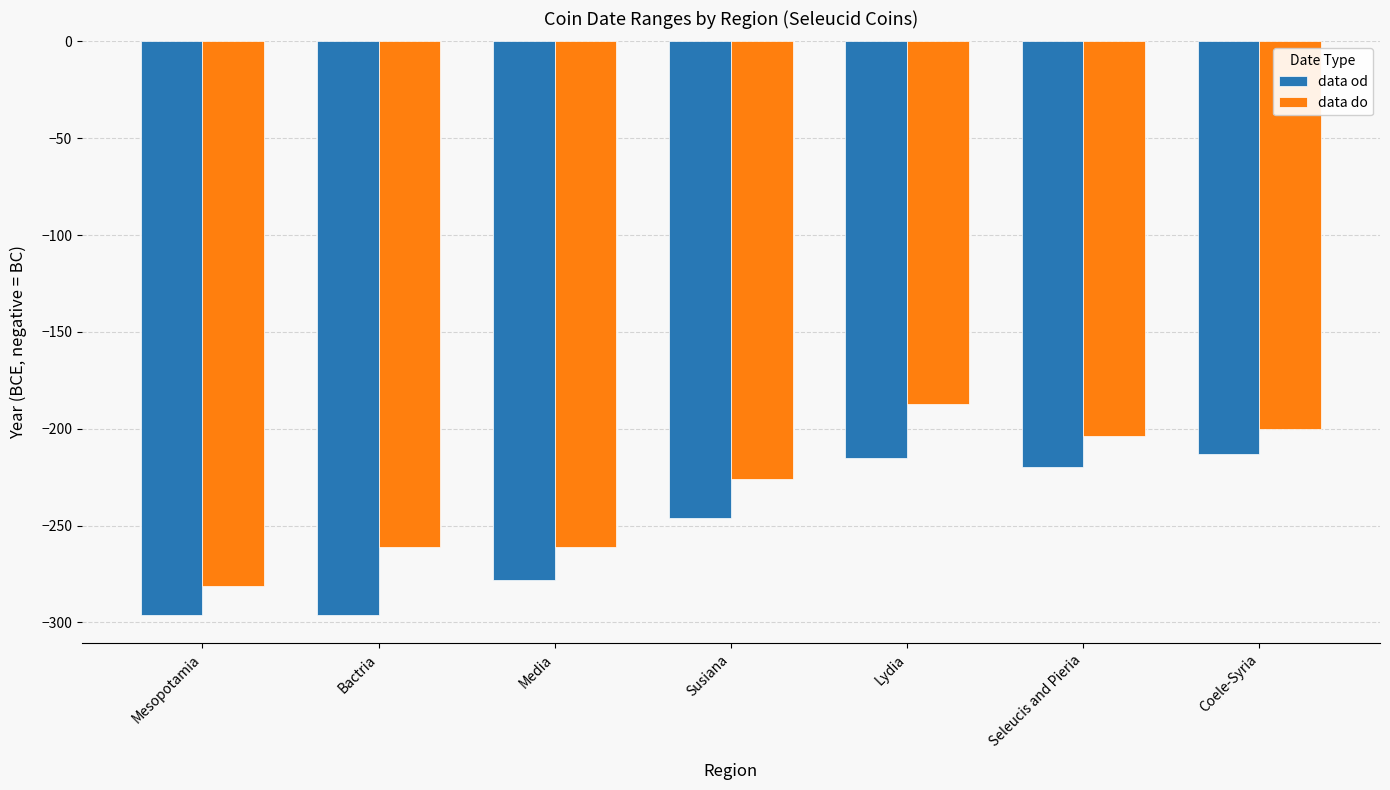

Reading left to right, what are all the values shown in this chart?

data od: Mesopotamia=-296	Bactria=-296	Media=-278	Susiana=-246	Lydia=-215	Seleucis and Pieria=-220	Coele-Syria=-213
data do: Mesopotamia=-281	Bactria=-261	Media=-261	Susiana=-226	Lydia=-187	Seleucis and Pieria=-204	Coele-Syria=-200